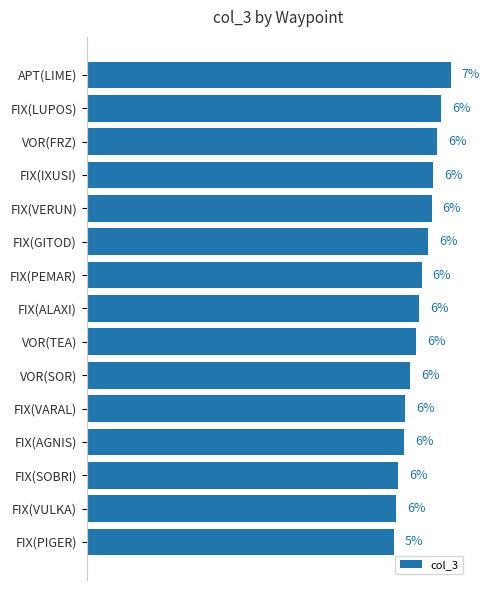

Which category has the lowest value across all series?

FIX(PIGER)